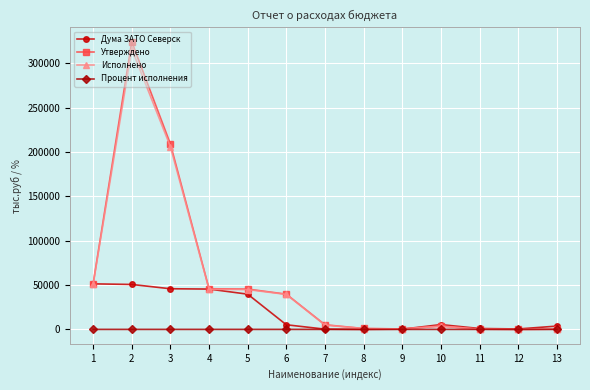

The value of Утверждено at 6 is 70257.9. True or false?

False